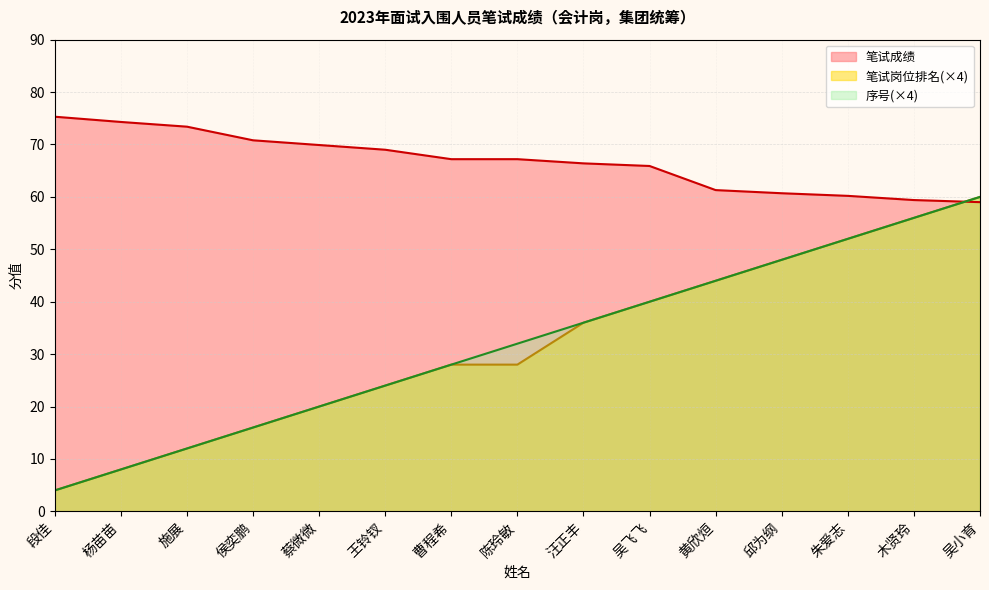

At which label does 笔试岗位排名 first exceed 28?

汪正丰